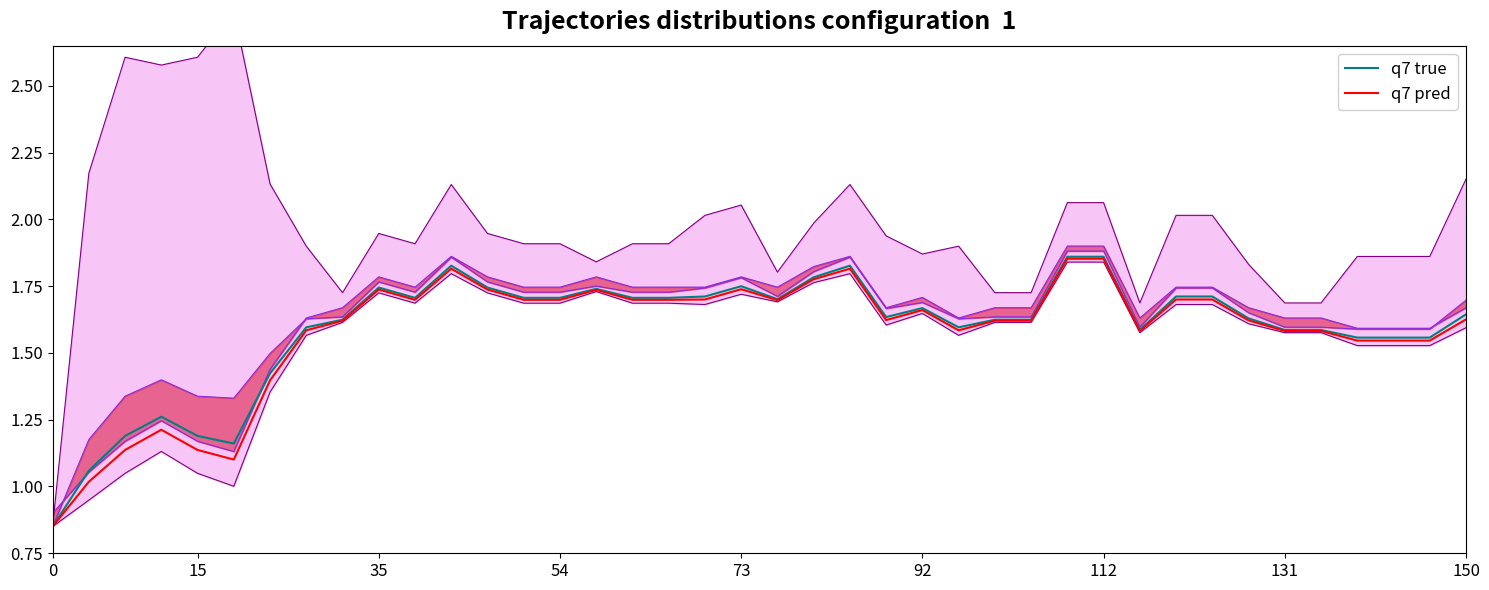

The value of q7 true at 150 is 2.8. True or false?

False